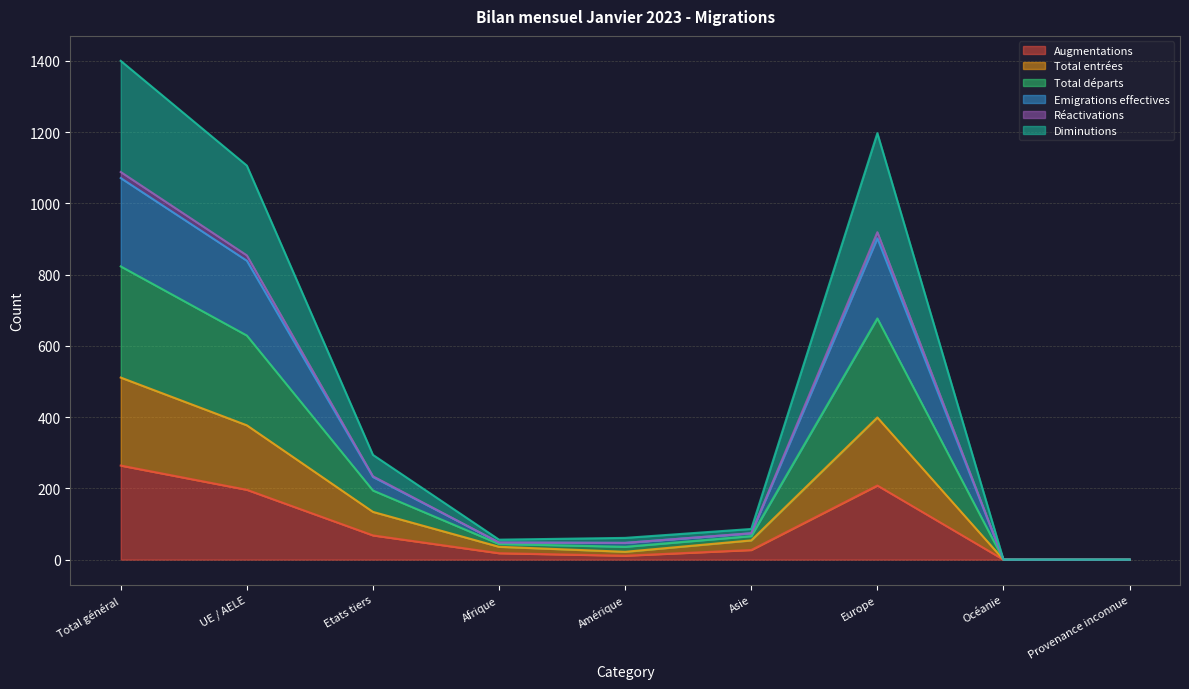

At which category does Augmentations reach its first local valley?

Amérique